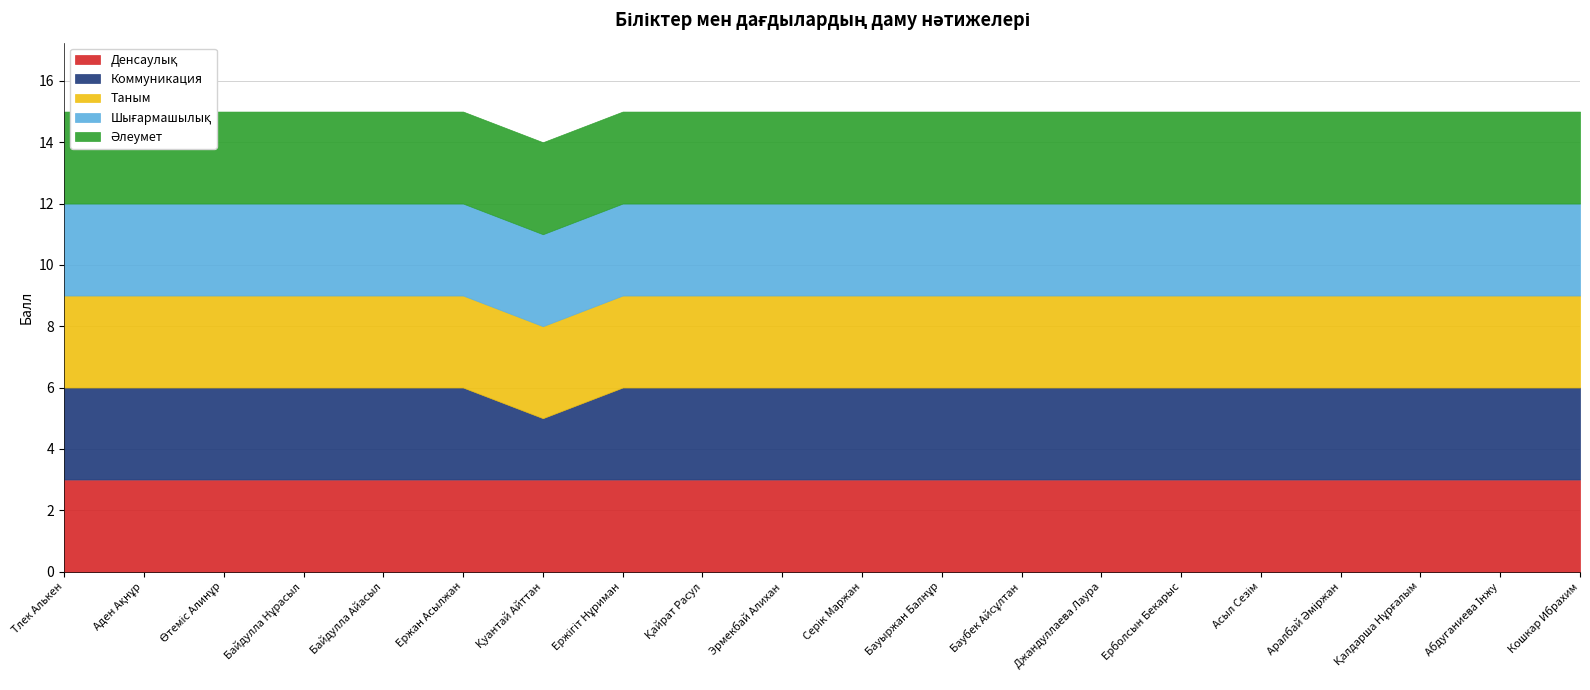

True or false: Таным and Коммуникация cross at least once.

False